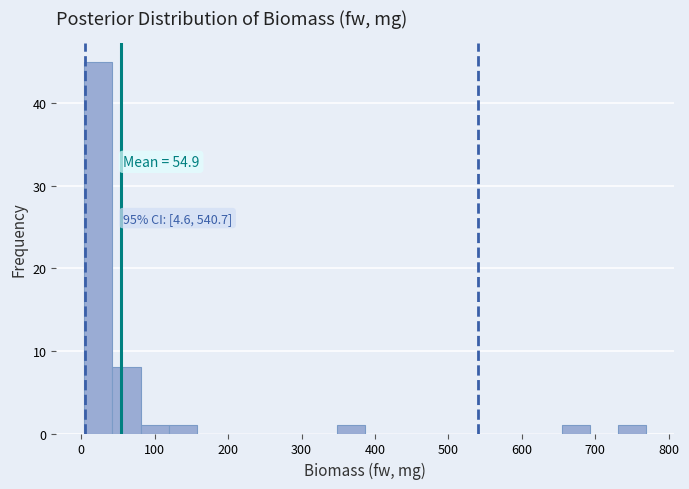

Read against the x-axis, roughly where is the centre of the tallest bar?

20